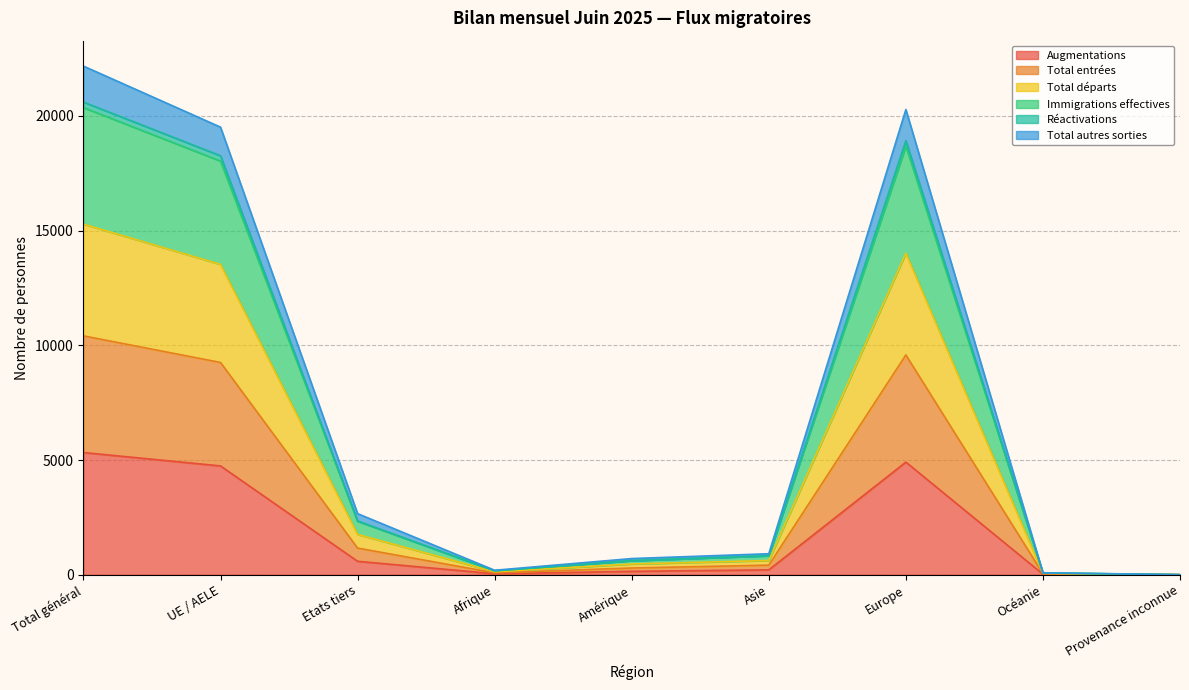

The Augmentations series shows 7526 at Europe. True or false?

False